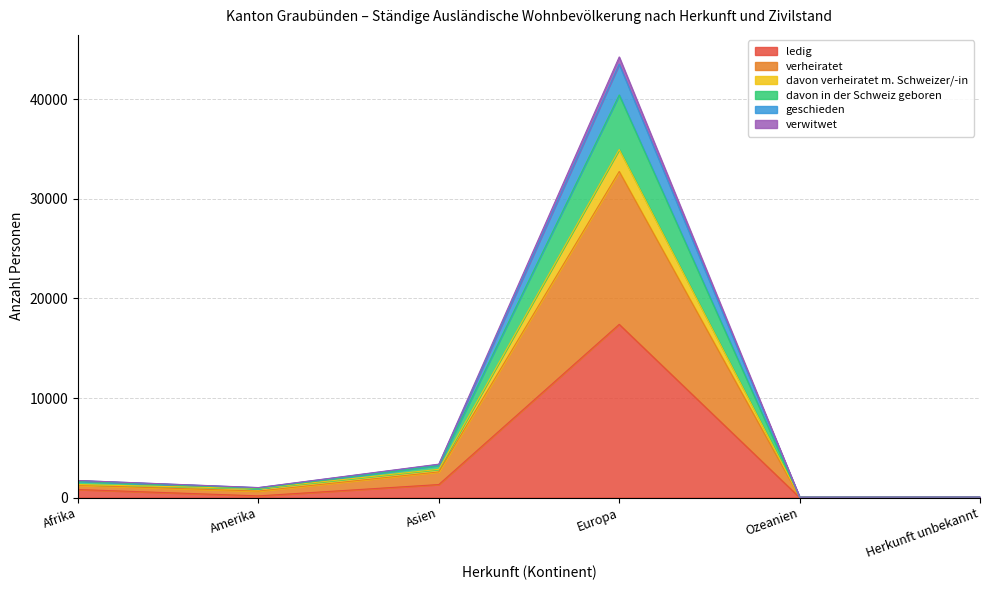

At which label does verwitwet reach its minimum?

Ozeanien